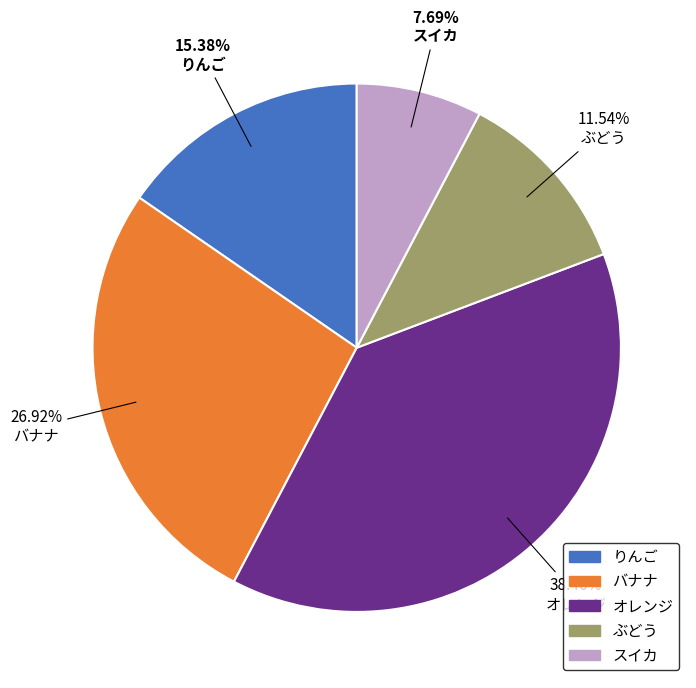

The ぶどう slice represents 5% of the pie. True or false?

False